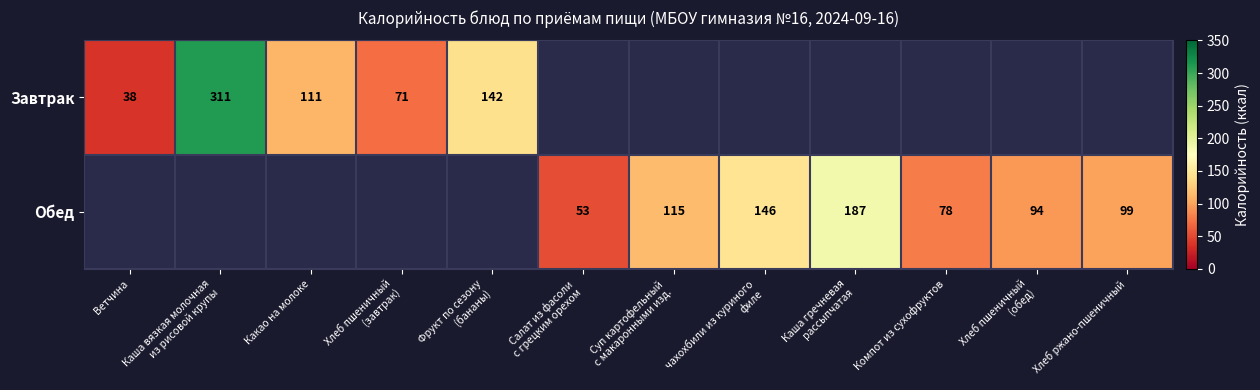

The Завтрак series shows 51 at Какао на молоке. True or false?

False